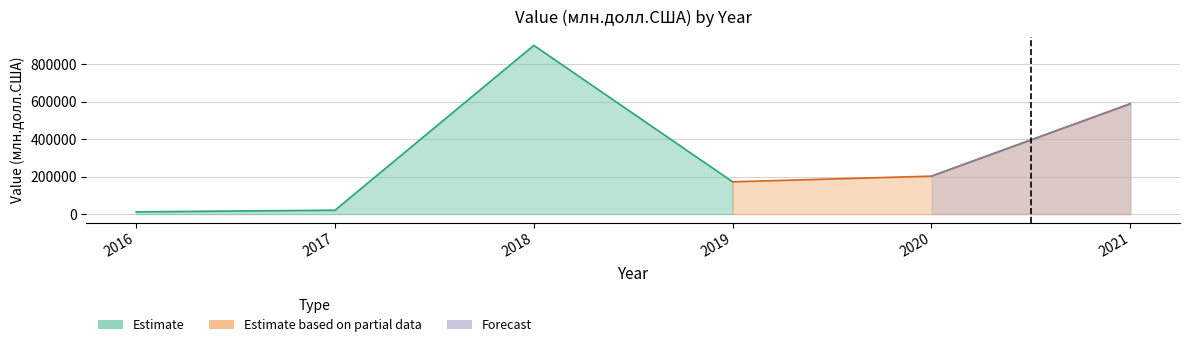

Reading left to right, what are all the values shown in this chart?

2016=12112.0	2017=20832.4	2018=900520.2	2019=172482.2	2020=202664.7	2021=588964.4